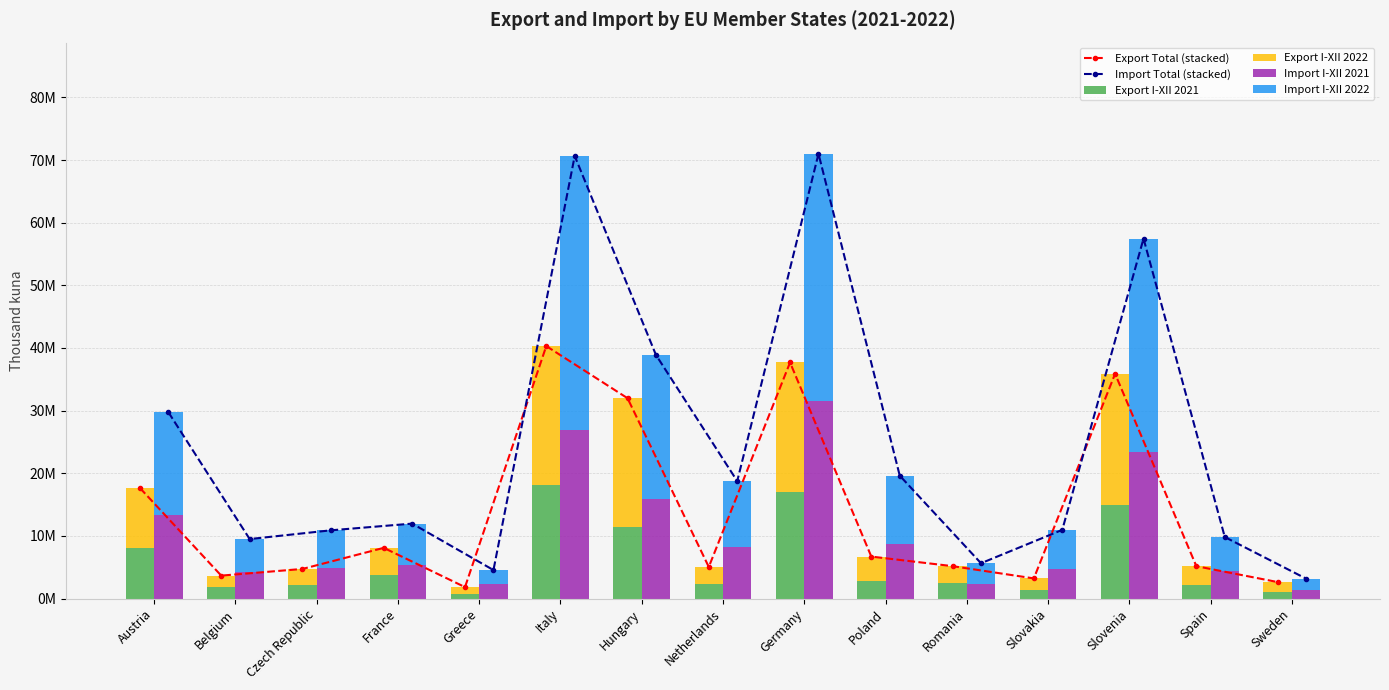

What is the sum of the Import I-XII 2021 values at France and Slovakia?

9.9